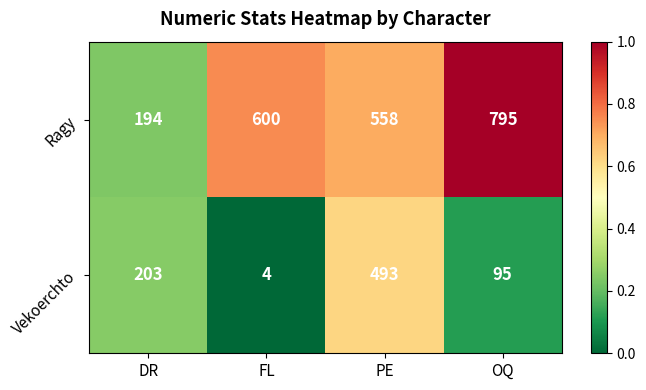

How many data points in Vekoerchto are less than 203?

2